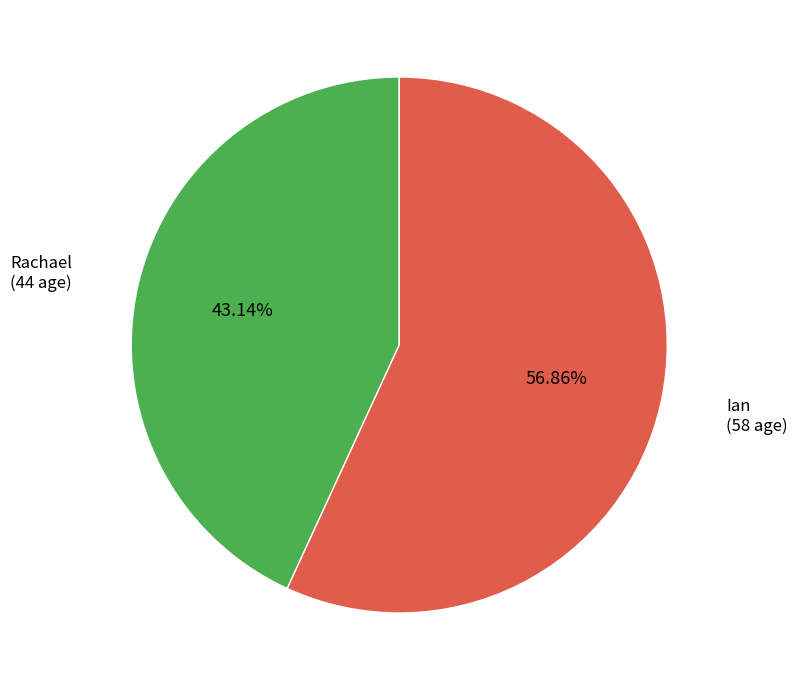

Which slice is the smallest?

Rachael